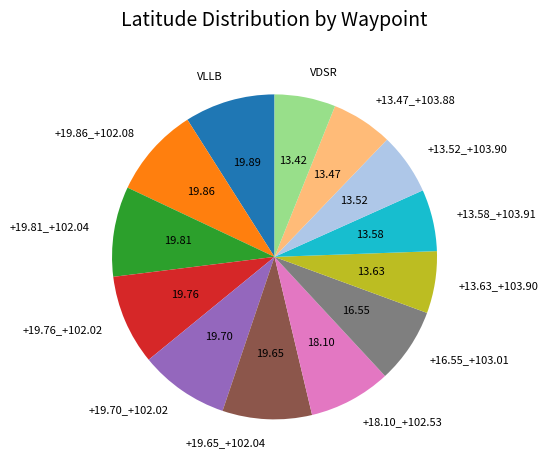

Approximately how many times larger is the value at +16.55_+103.01 compared to +13.58_+103.91?

1.2